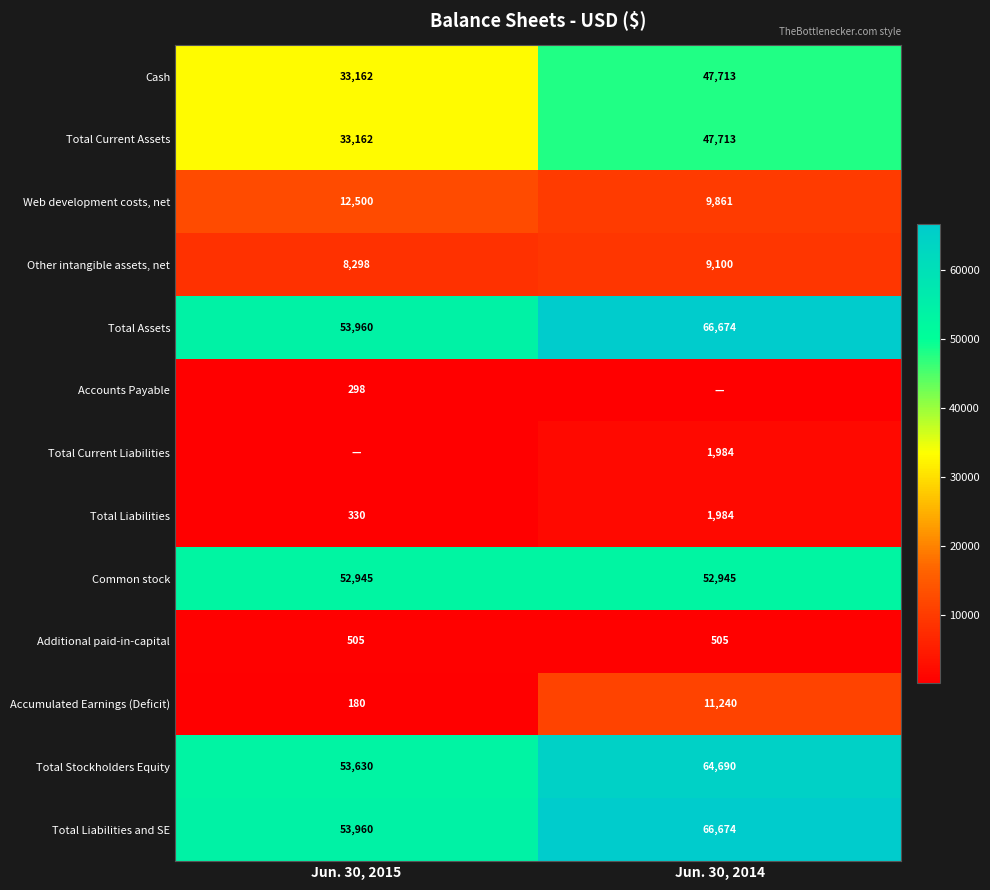

Is the value of Other intangible assets, net at Jun. 30, 2014 greater than the value of Common stock at Jun. 30, 2014?

No